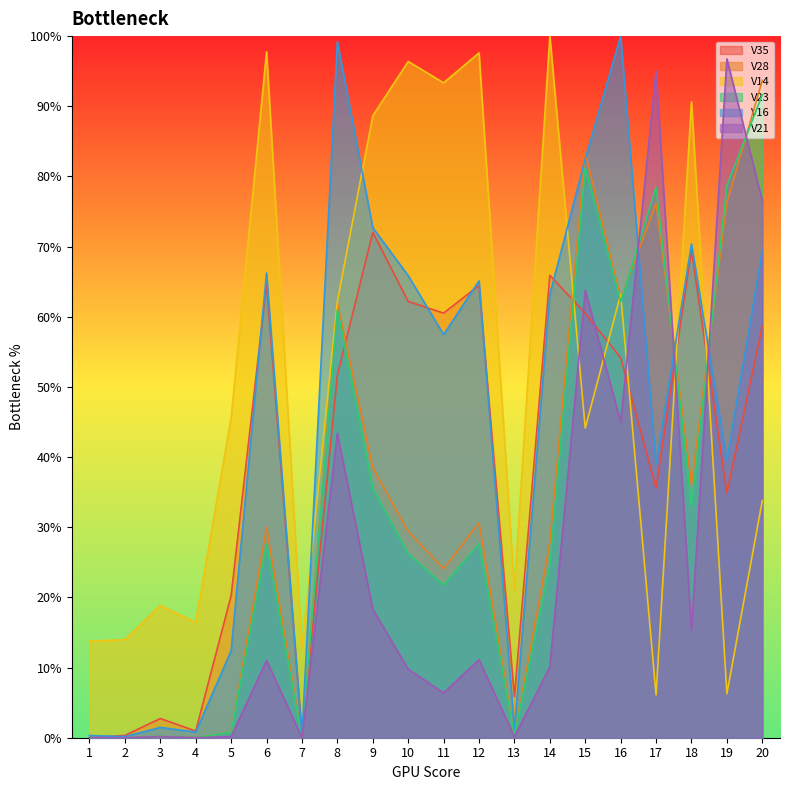

How many series are shown in this chart?

6